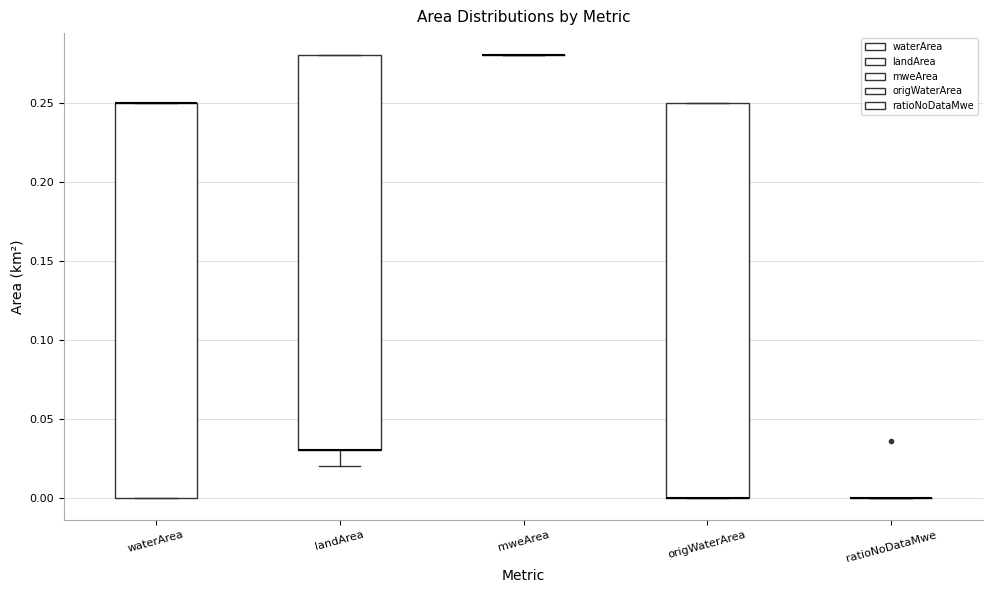

Reading left to right, transcribe this box plot: for each box, give where its median line is, the range the box spans, and where its two whiskers end, as read against the y-axis. The values are not printed on the chart, so give them approximately, as read against the axis.

waterArea: median 0.25 (drawn on the box's upper edge), box 0.00 to 0.25, whiskers 0.00 to 0.25
landArea: median 0.03 (drawn on the box's lower edge), box 0.03 to 0.28, whiskers 0.02 to 0.28
mweArea: box collapsed to a line at 0.28, whiskers 0.28 to 0.28
origWaterArea: median 0.00 (drawn on the box's lower edge), box 0.00 to 0.25, whiskers 0.00 to 0.25
ratioNoDataMwe: box collapsed to a line at 0.00, whiskers 0.00 to 0.00